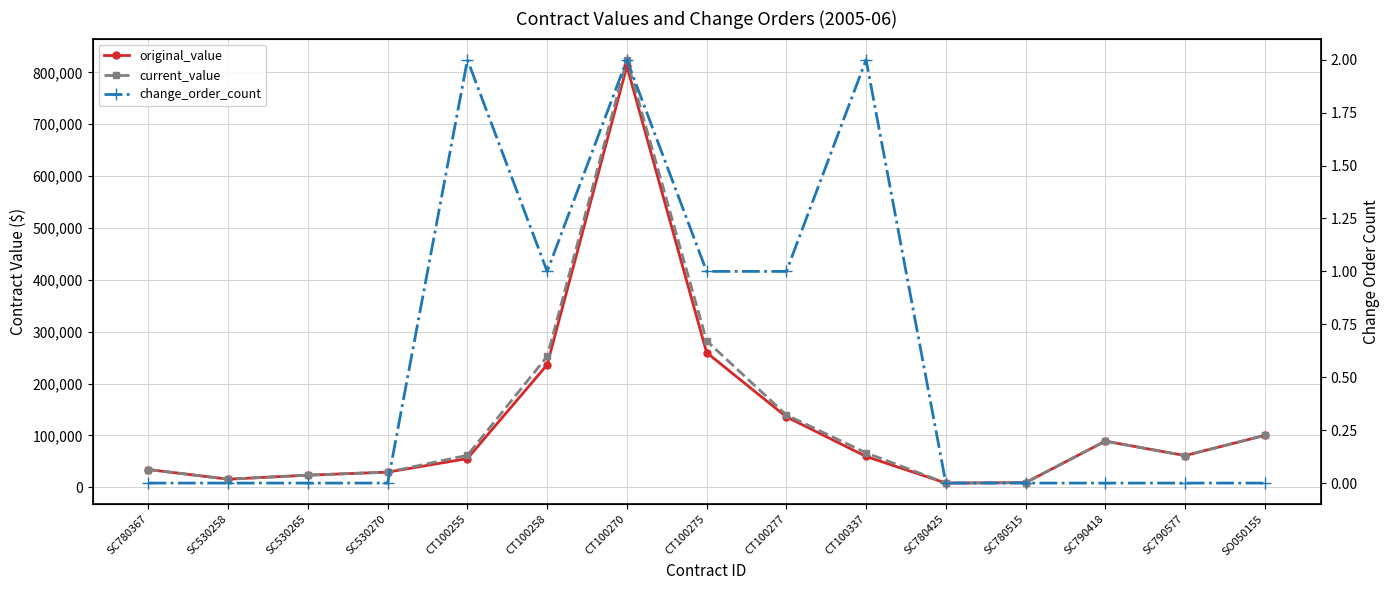

What position from the right is CT100255?

11